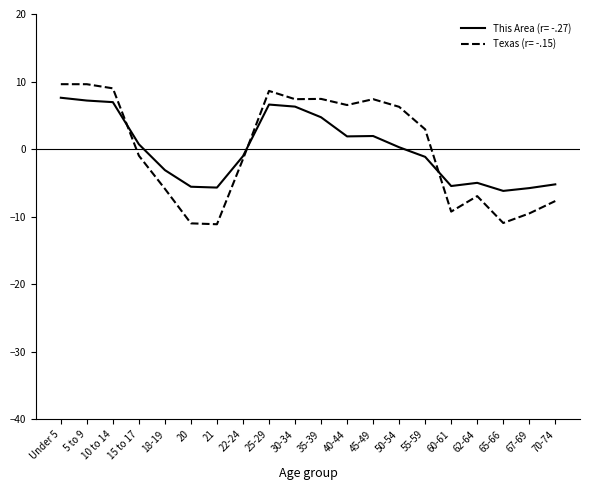

What is the minimum value for This Area (r= -.27)?

-6.2